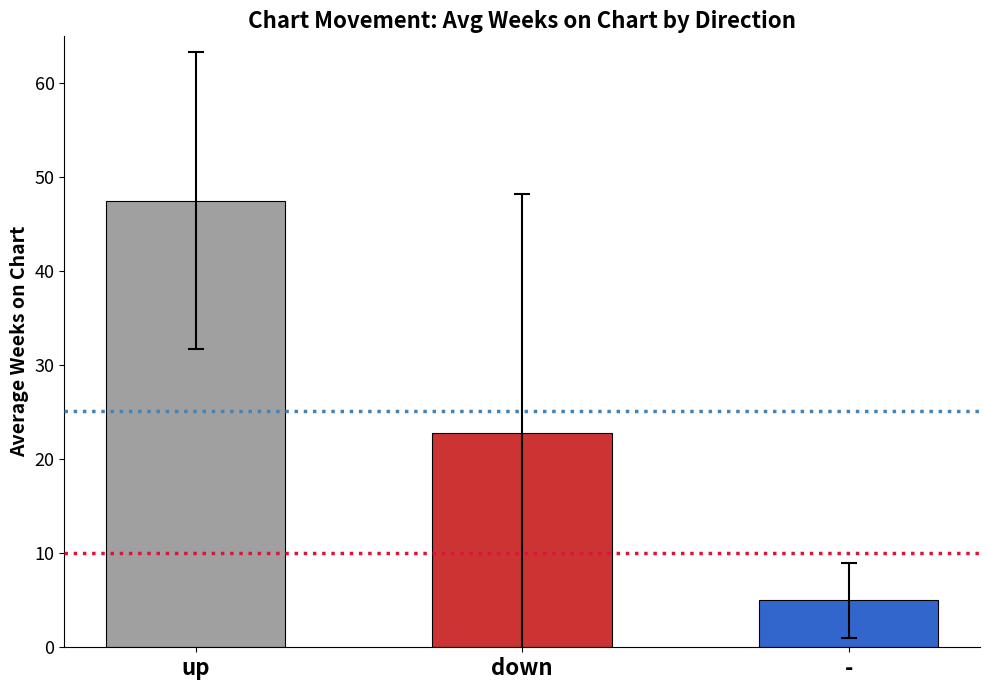

Which category has the highest value across all series?

up